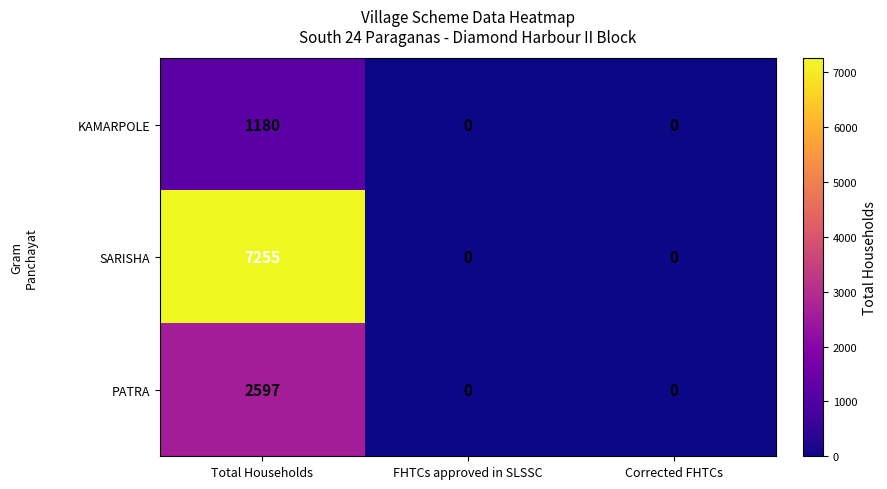

Rank the series by their maximum value, from highest to lowest.

SARISHA, PATRA, KAMARPOLE